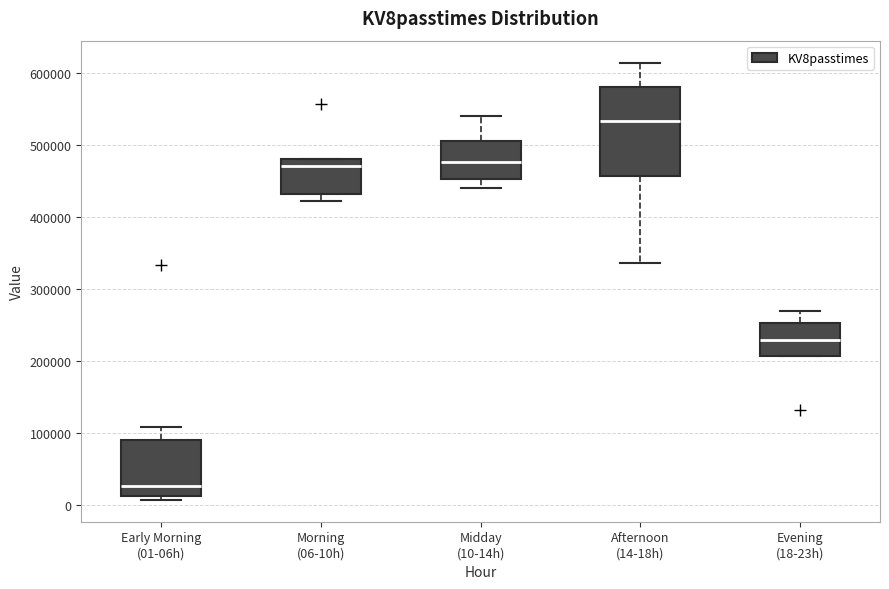

Which box is the tallest, from its lower edge to its upper edge?

Afternoon (14-18h)